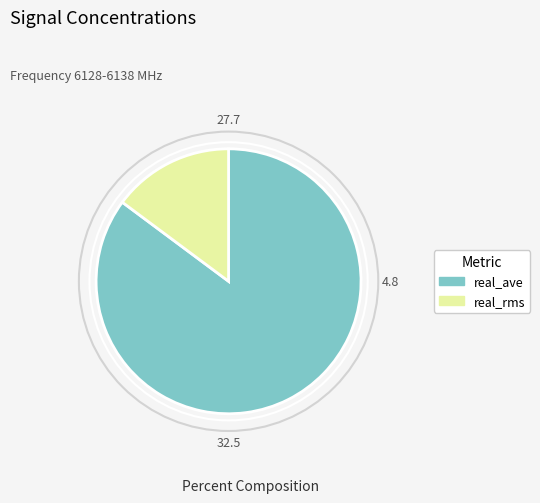

Is the sum of real_rms and real_ave greater than half?

Yes